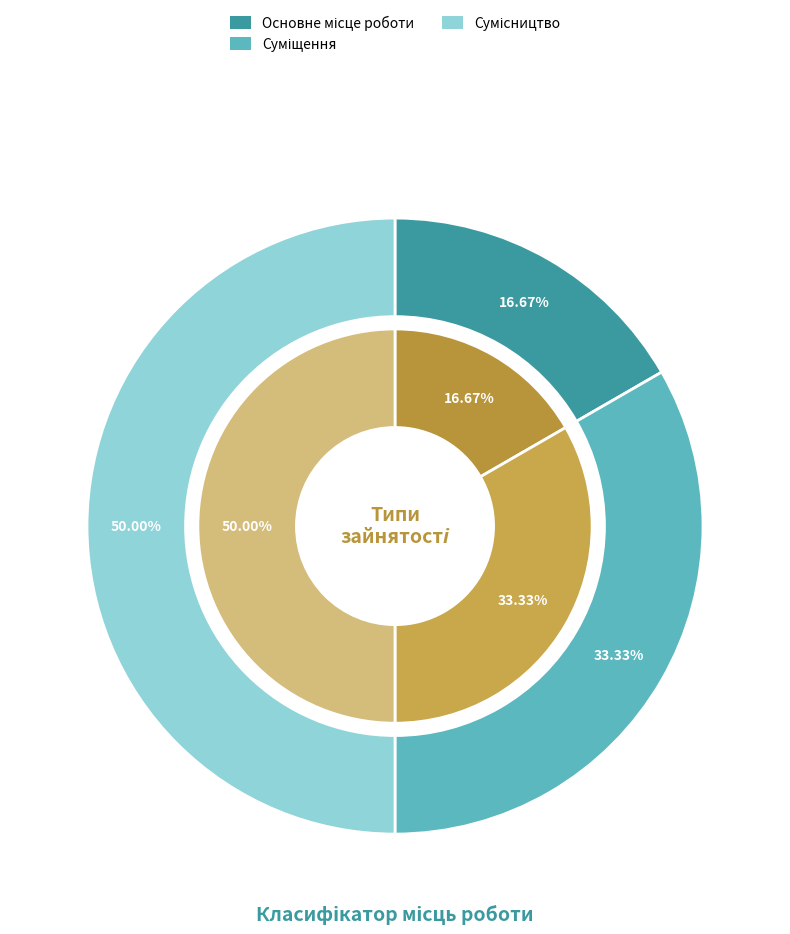

What is the largest slice in the pie chart?

Сумісництво